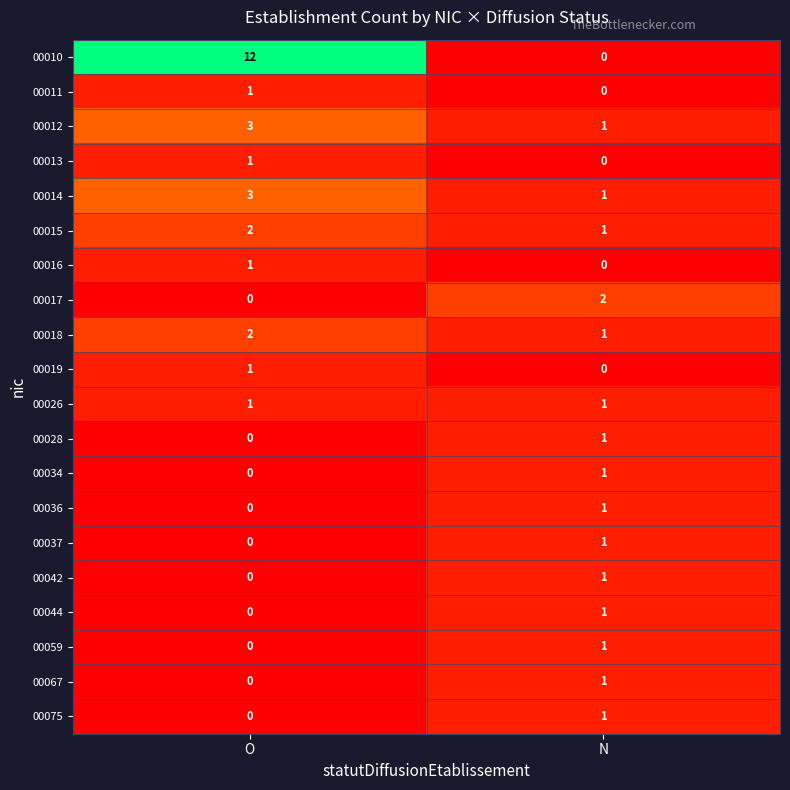

List the labels in order of 00012 value, smallest first.

N, O